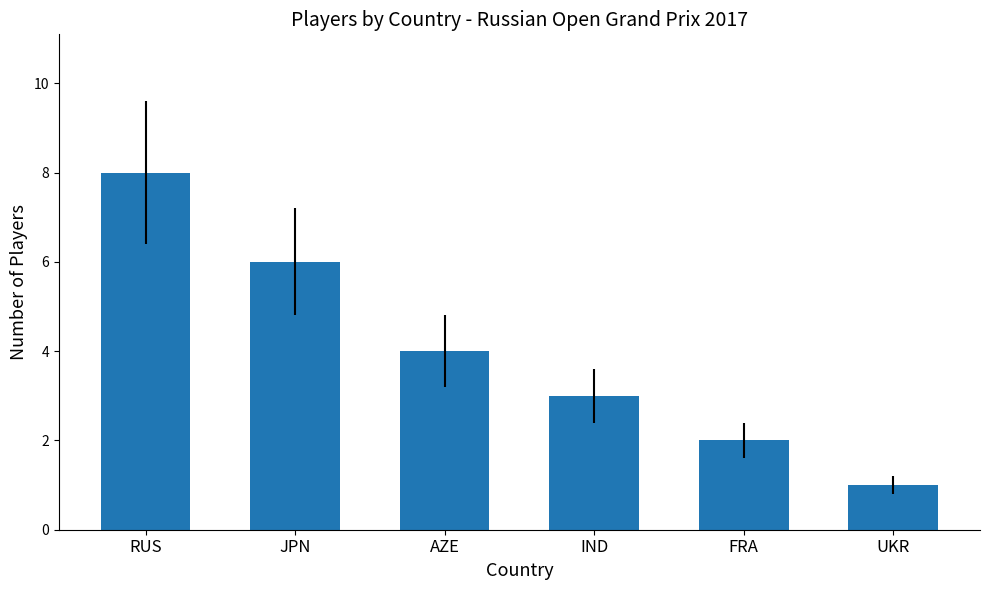

Read the value at AZE.

4